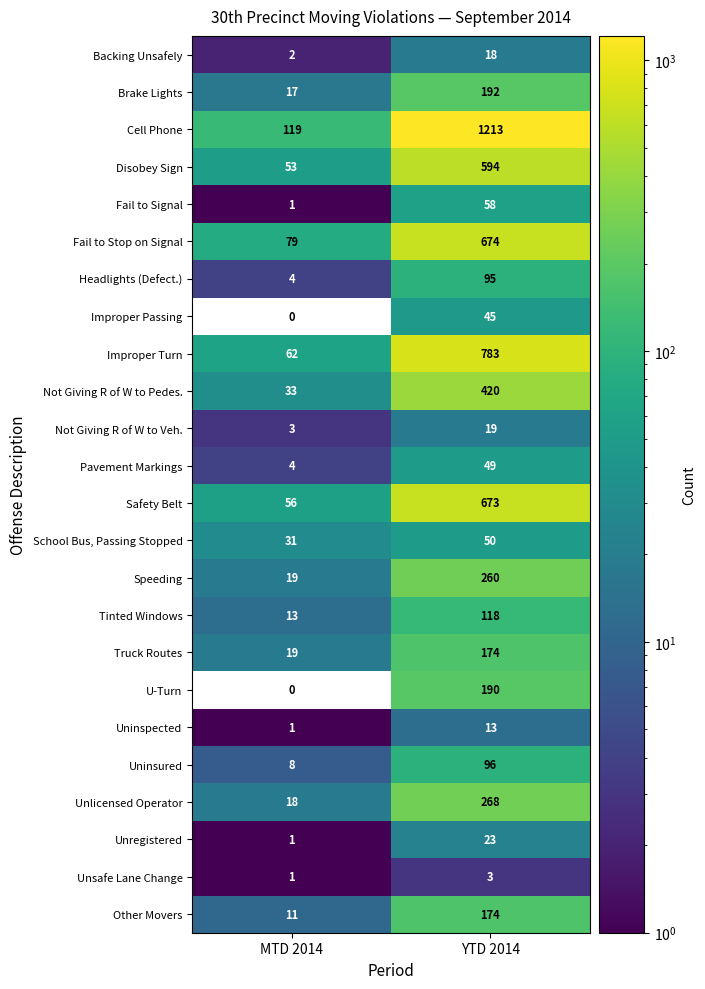

Is it true that Brake Lights equals 192 at YTD 2014?

True